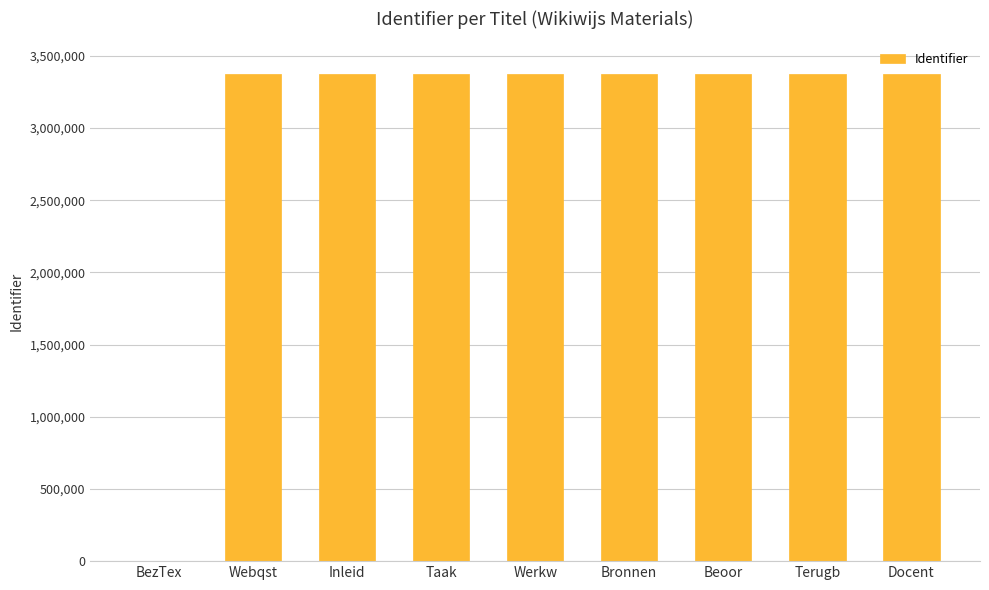

True or false: the data shows 3376411 at Docent.

True